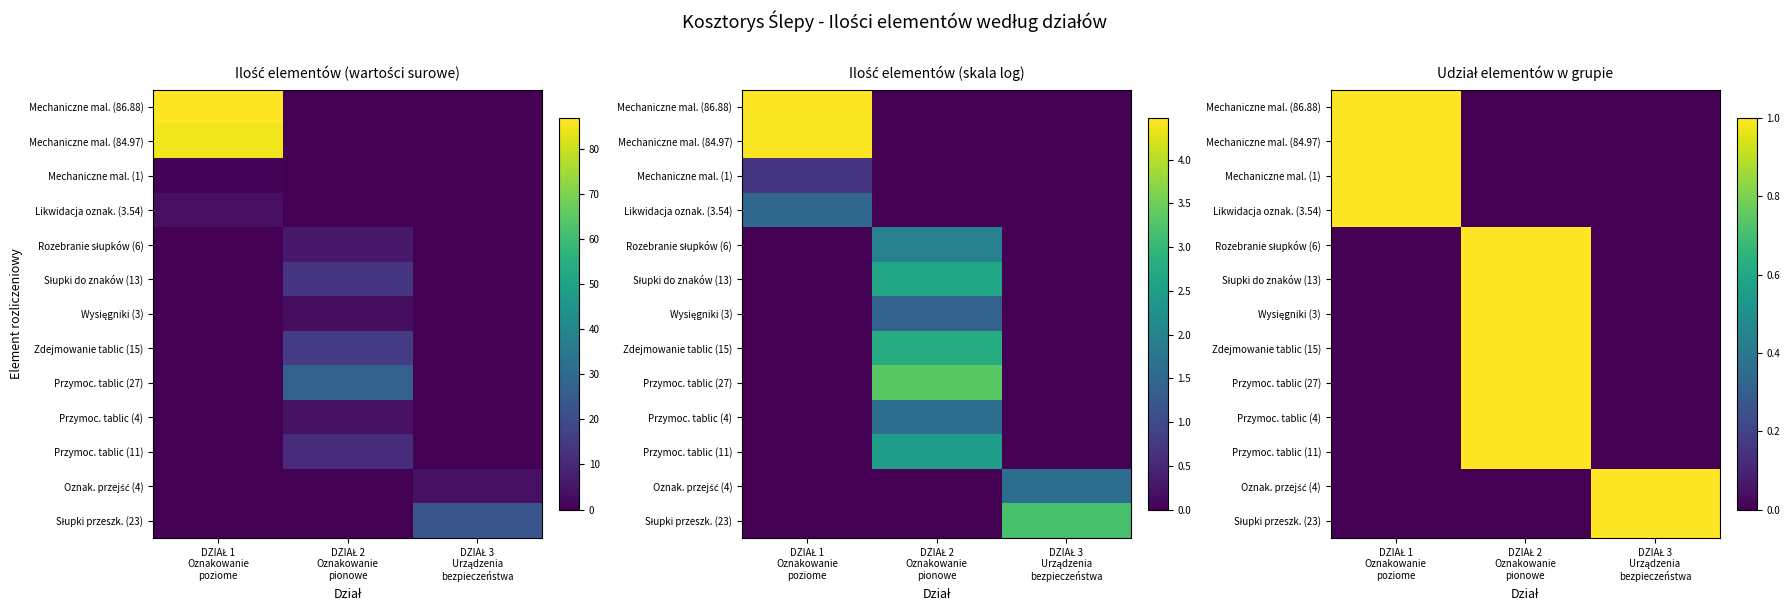

True or false: Słupki przeszk. (23) has a value of 1 at DZIAŁ 2 Oznakowanie pionowe.

False